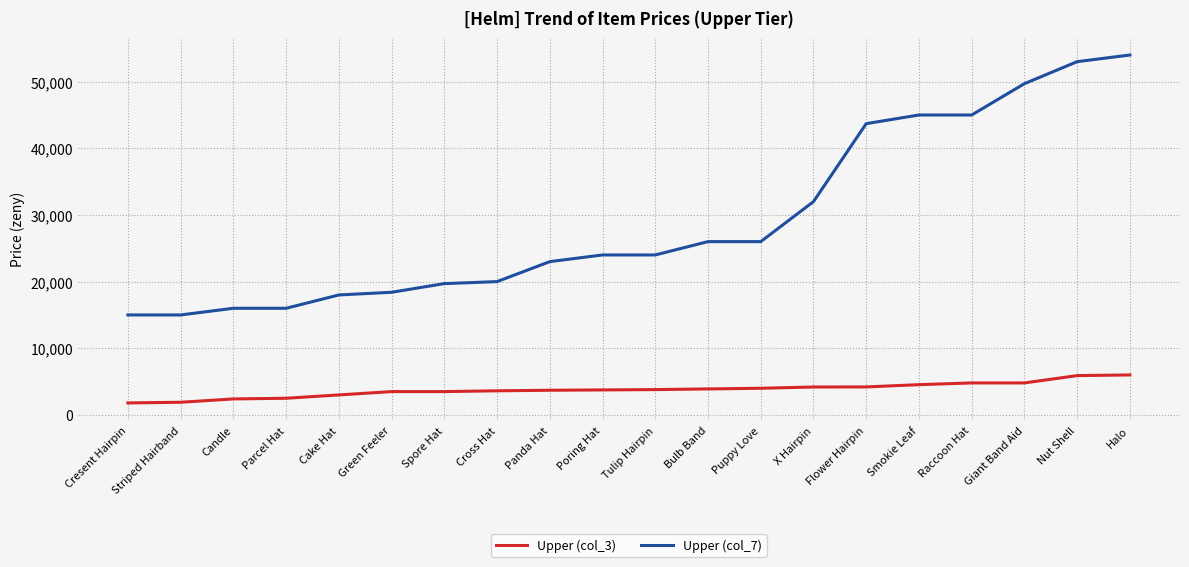

How many series are shown in this chart?

2